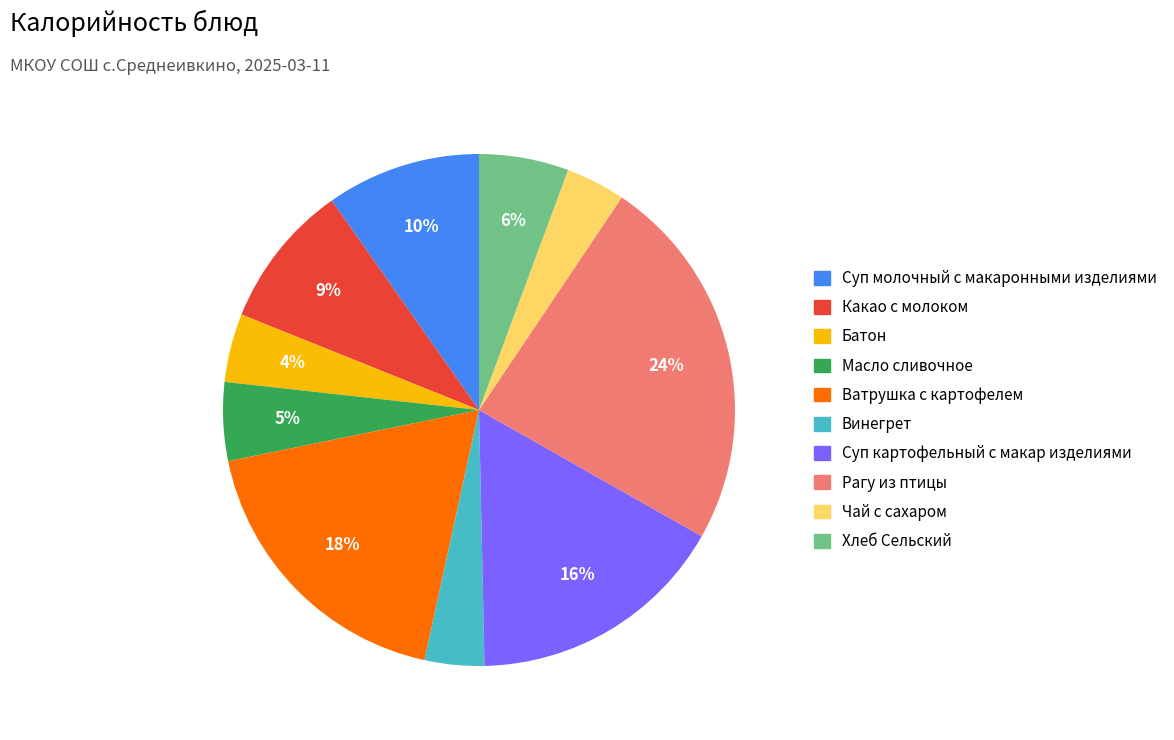

Which category has the biggest portion of the pie?

Рагу из птицы